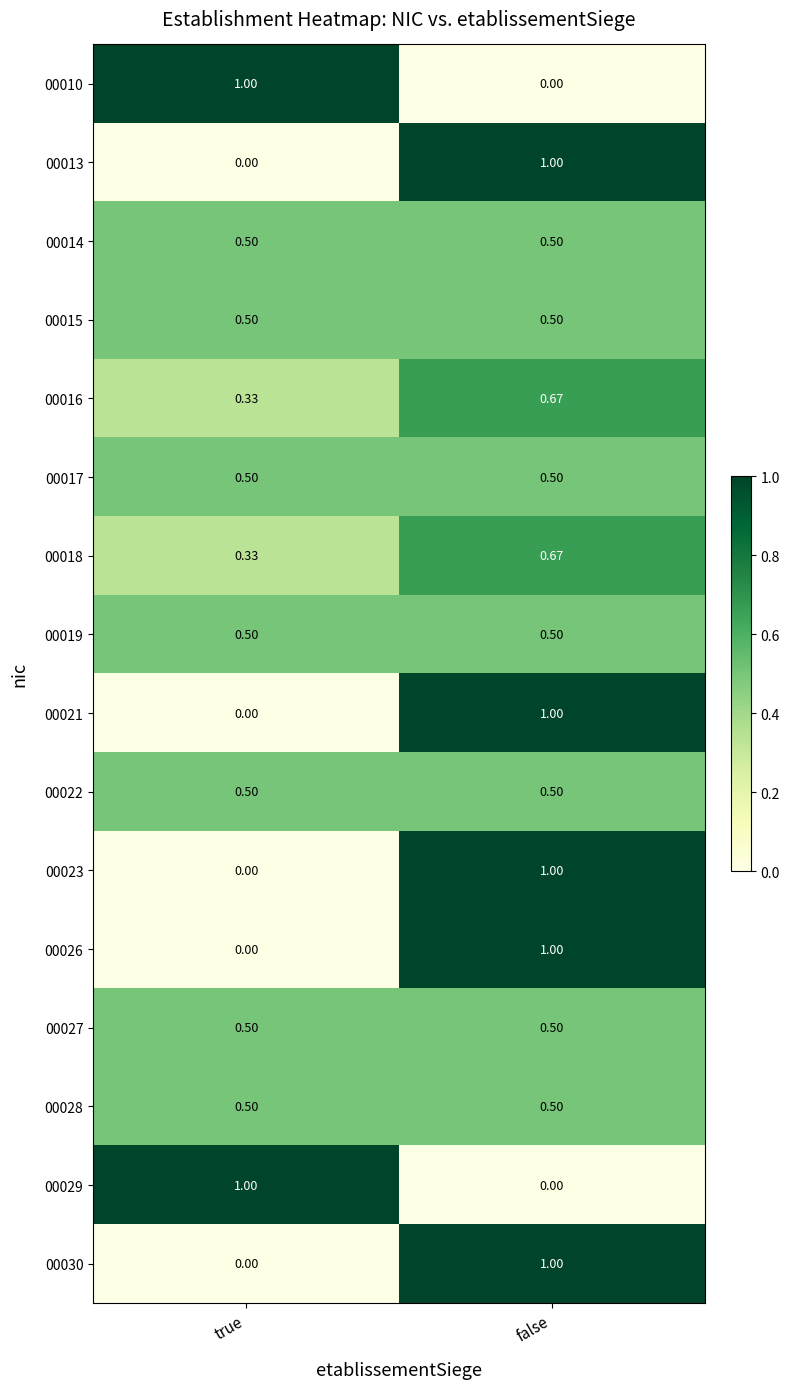

At which category is the sum across all series the highest?

false